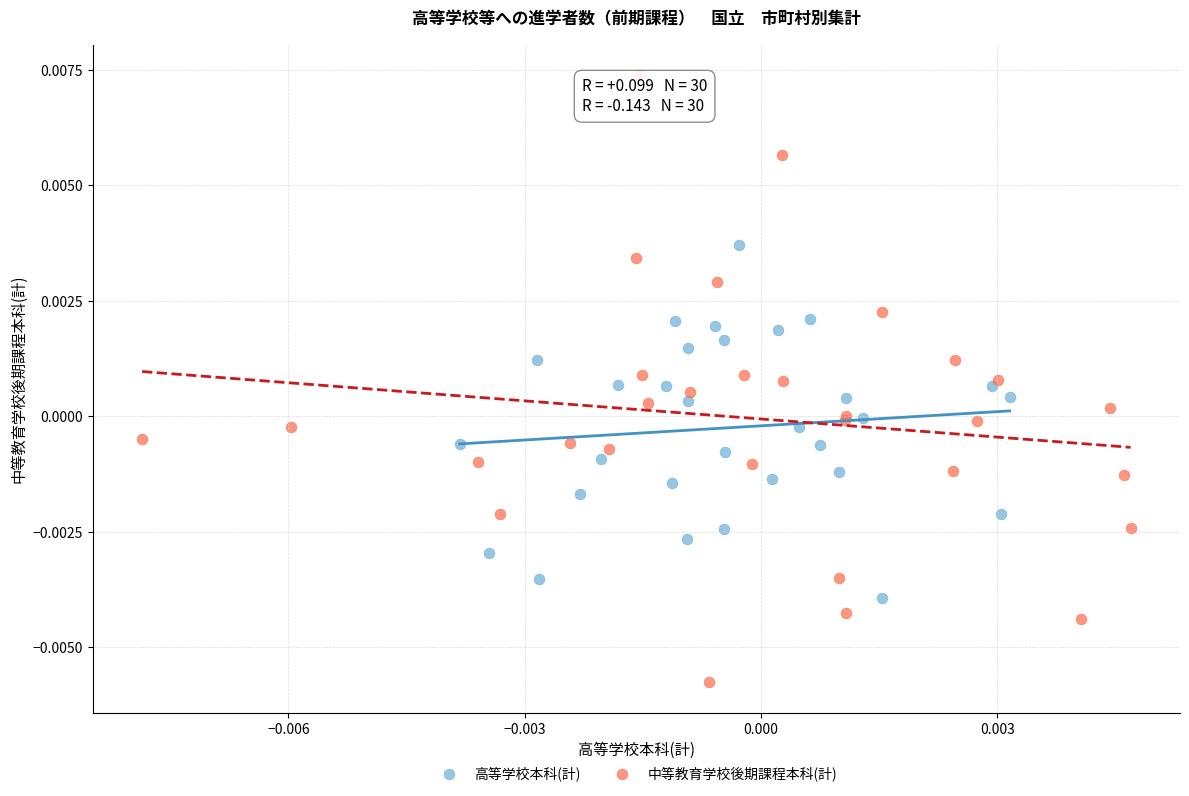

Which series contains the highest Y value?

中等教育学校後期課程本科(計)